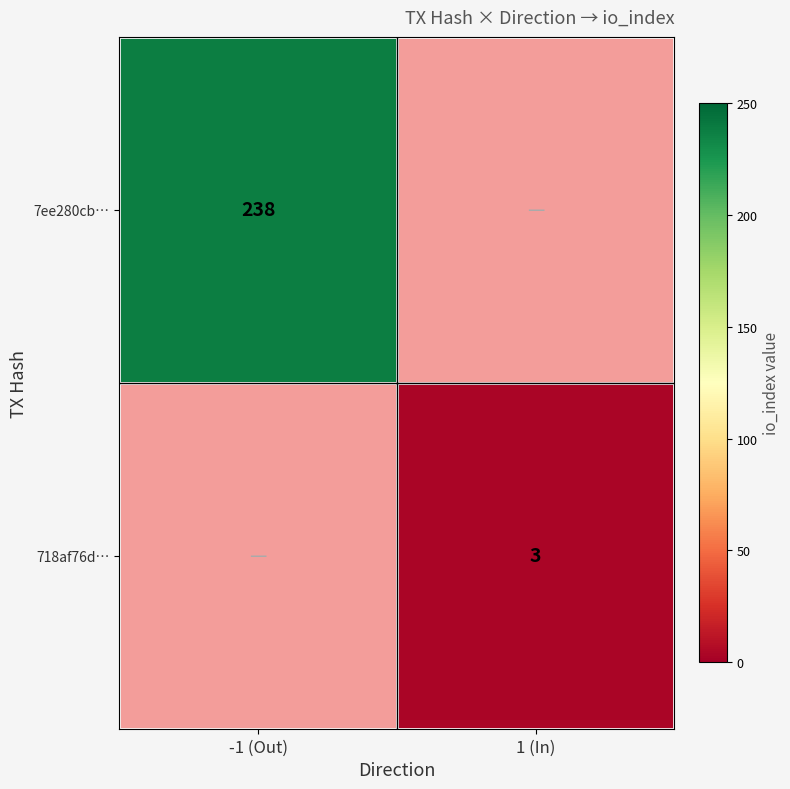

The 718af76d… series shows 3 at 1 (In). True or false?

True